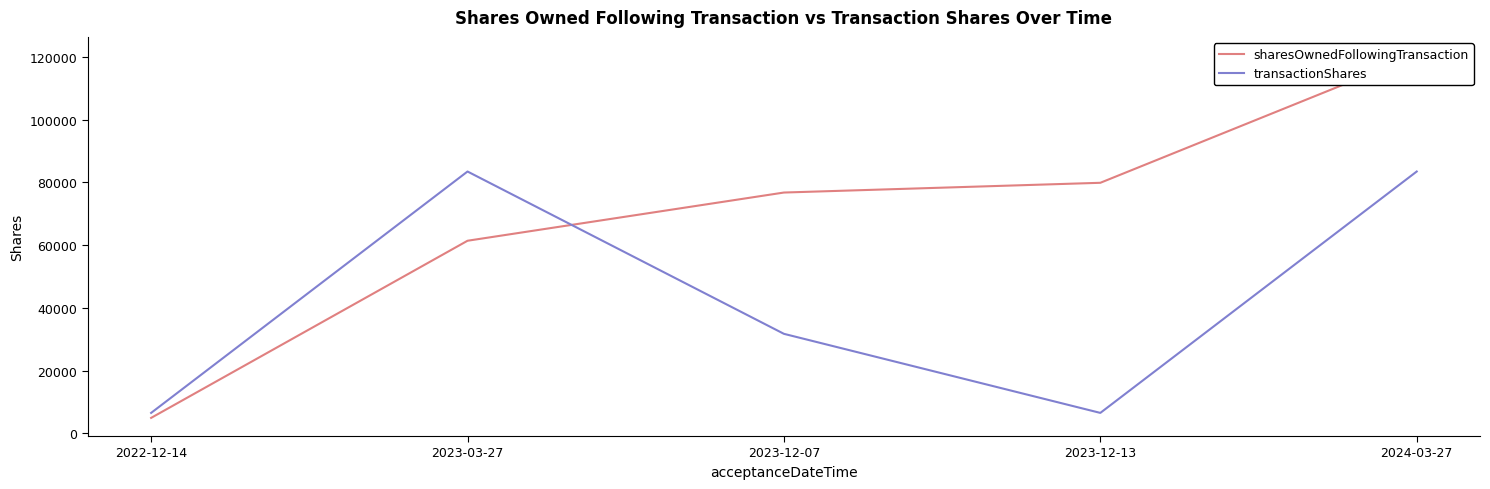

At which label does sharesOwnedFollowingTransaction reach its minimum?

2022-12-14